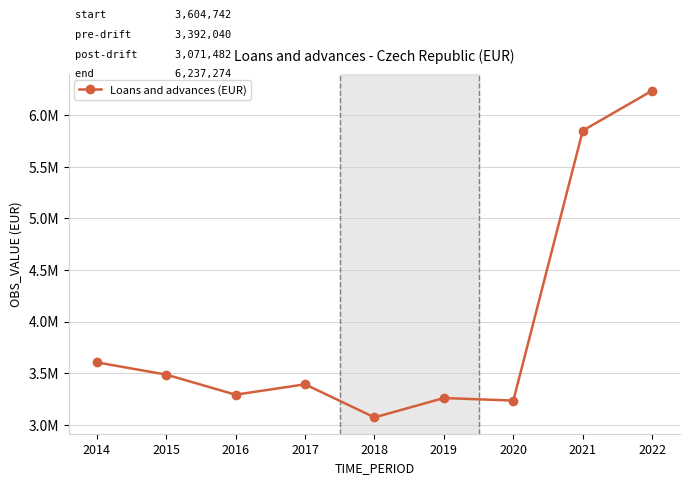

Does the chart have visible grid lines?

Yes